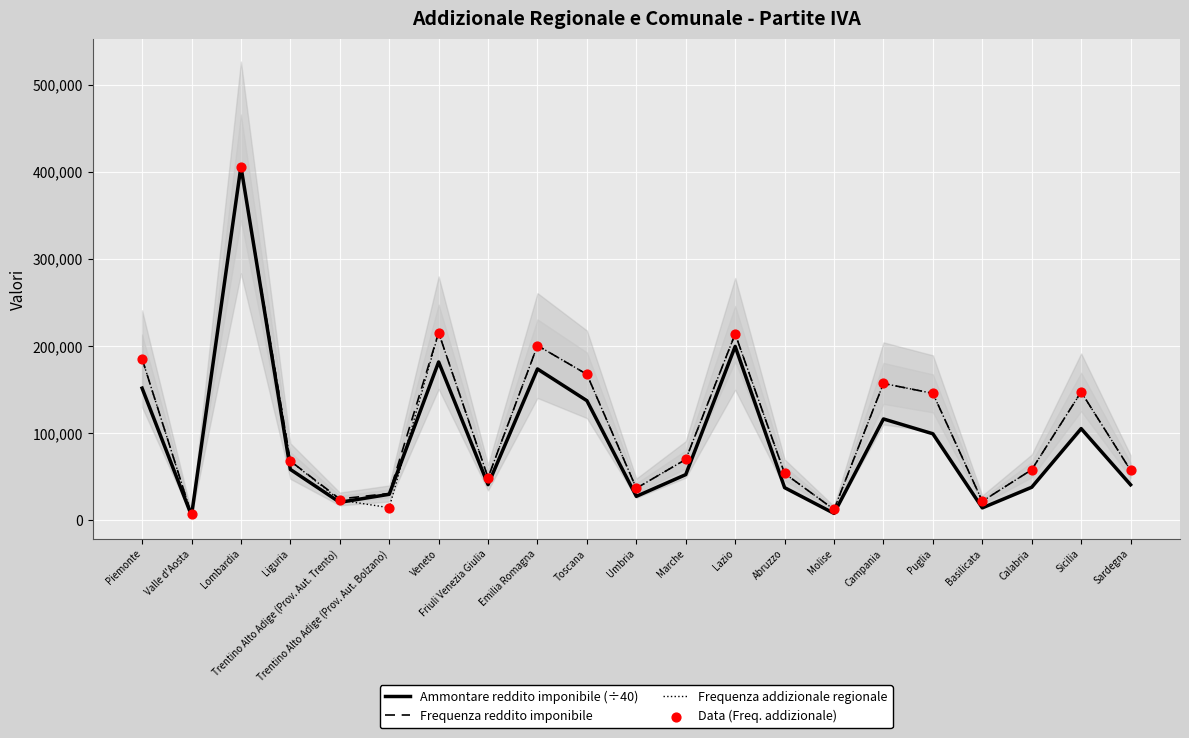

What are all the series names shown in the legend?

Ammontare reddito imponibile (÷40), Frequenza reddito imponibile, Frequenza addizionale regionale, Data (Freq. addizionale)